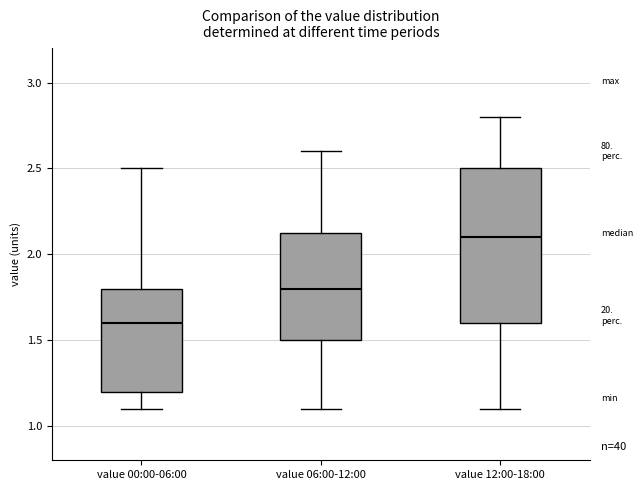

Comparing the boxes themselves (not the whiskers), which one is the tallest?

value 12:00-18:00